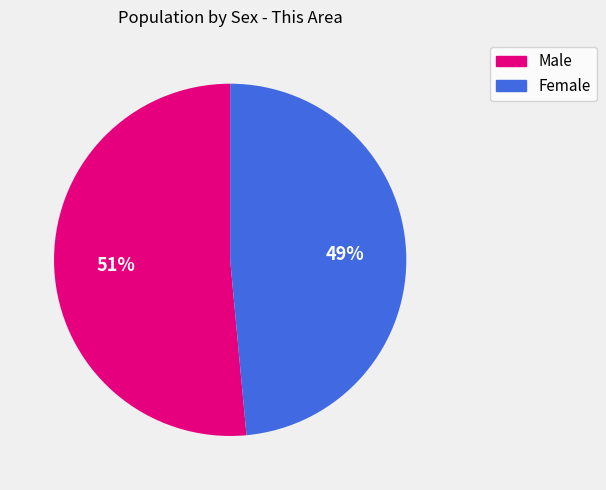

To the nearest percent, what portion does Male represent?

51%